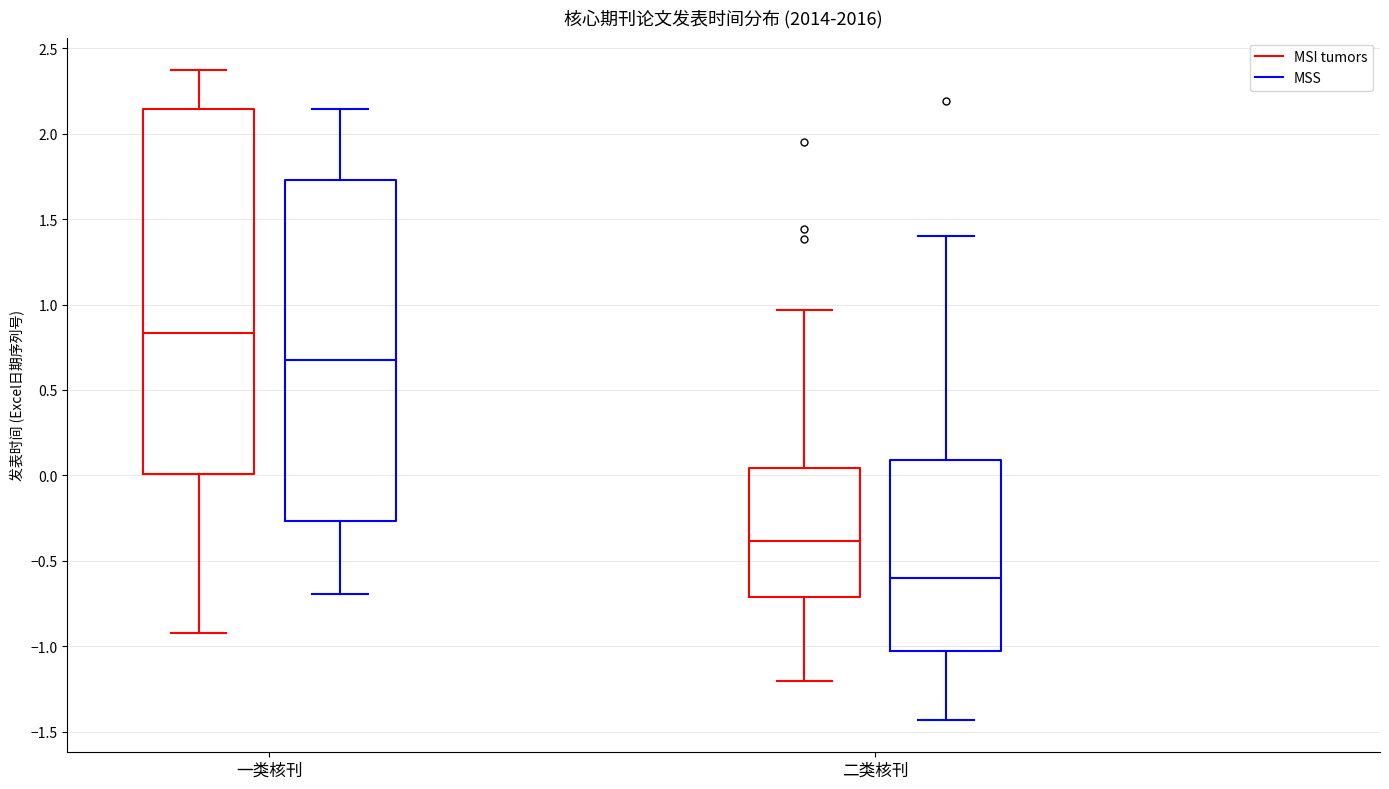

Reading left to right, read every box against the y-axis: the position of its median line, the range the box covers, and the ends of its whiskers. The values are not printed on the chart, so give them approximately, as read against the axis.

一类核刊 (MSI tumors): median 0.85, box 0.00 to 2.15, whiskers -0.90 to 2.35
一类核刊 (MSS): median 0.65, box -0.25 to 1.75, whiskers -0.70 to 2.15
二类核刊 (MSI tumors): median -0.40, box -0.70 to 0.05, whiskers -1.20 to 0.95
二类核刊 (MSS): median -0.60, box -1.05 to 0.10, whiskers -1.45 to 1.40